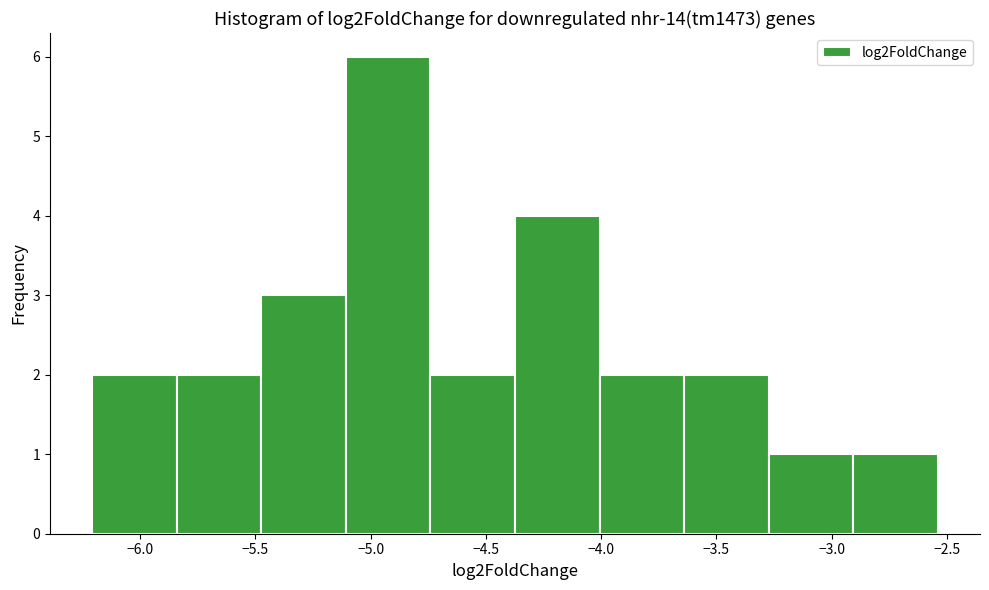

Reading left to right, transcribe this chart: for each bar, give the range it covers on the x-axis and its height. Neither the bar edges nor the heights are printed on the chart, so give them approximately, as read against the axes.

-6.20 to -5.85: 2
-5.85 to -5.45: 2
-5.45 to -5.10: 3
-5.10 to -4.75: 6
-4.75 to -4.35: 2
-4.35 to -4.00: 4
-4.00 to -3.65: 2
-3.65 to -3.25: 2
-3.25 to -2.90: 1
-2.90 to -2.55: 1